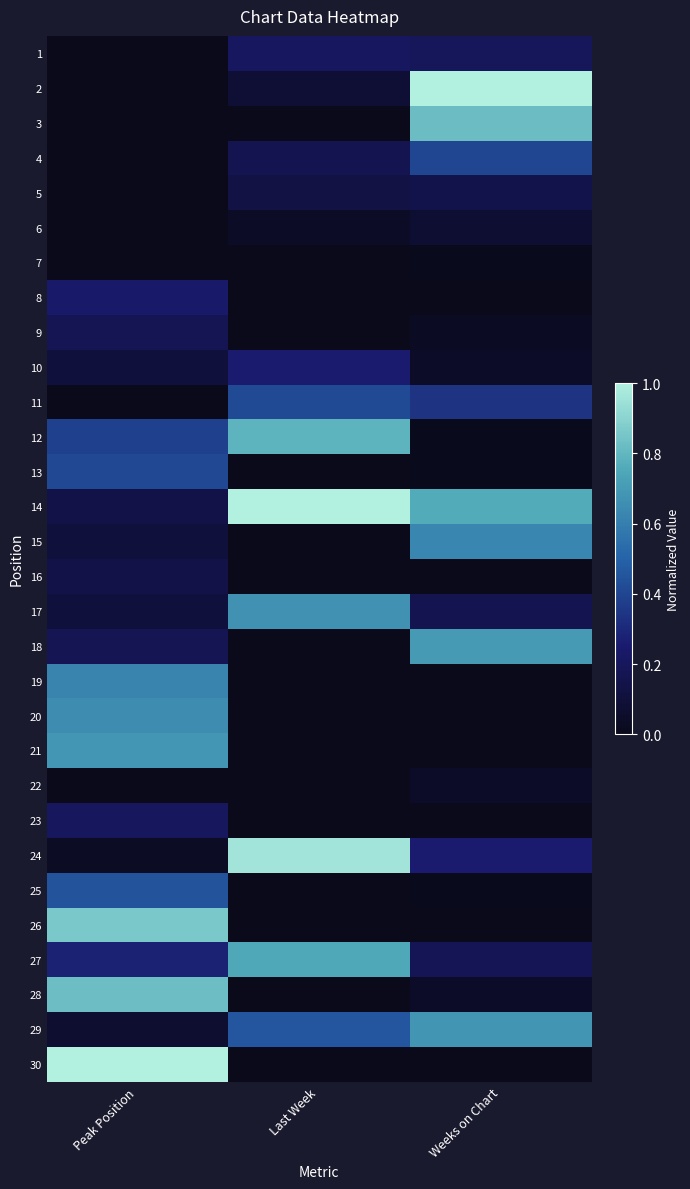

At which category does the chart reach its peak across all series?

Weeks on Chart